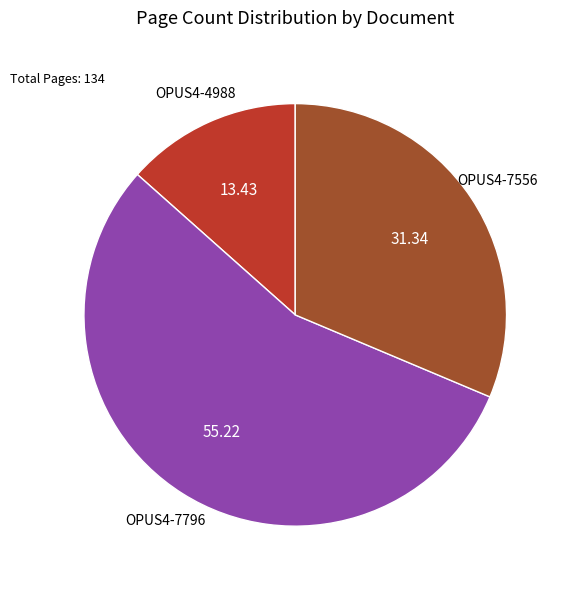

Is there a majority slice in this chart?

Yes